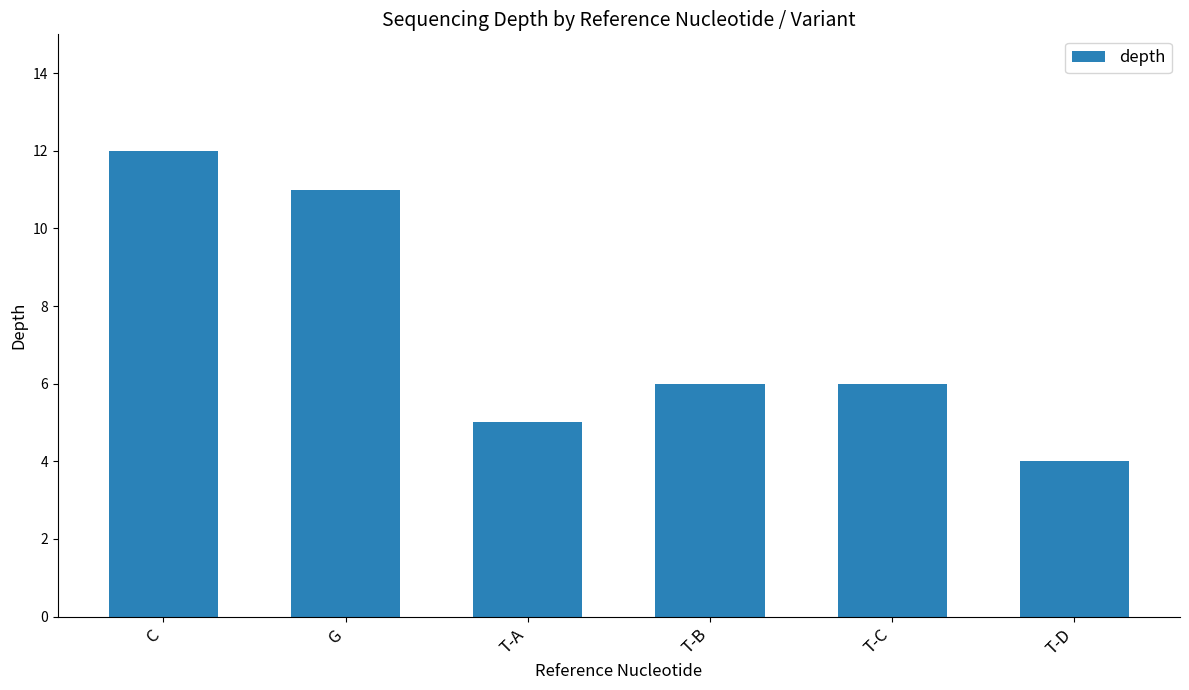

Does the chart contain stacked bars?

No